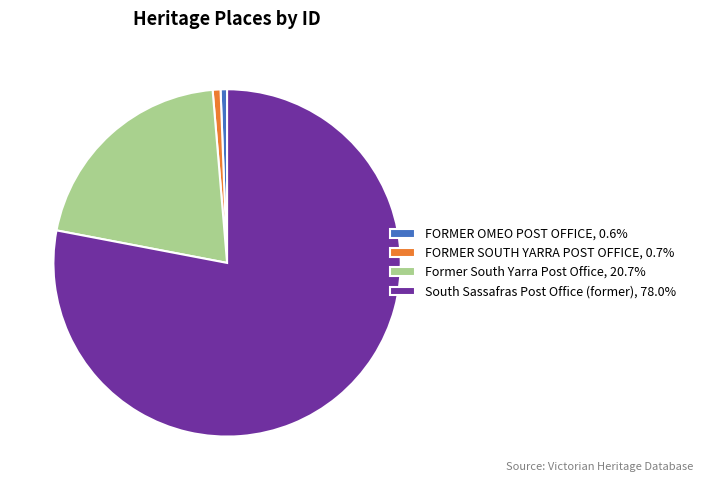

Does FORMER SOUTH YARRA POST OFFICE, 0.7% account for over 50% of the chart?

No